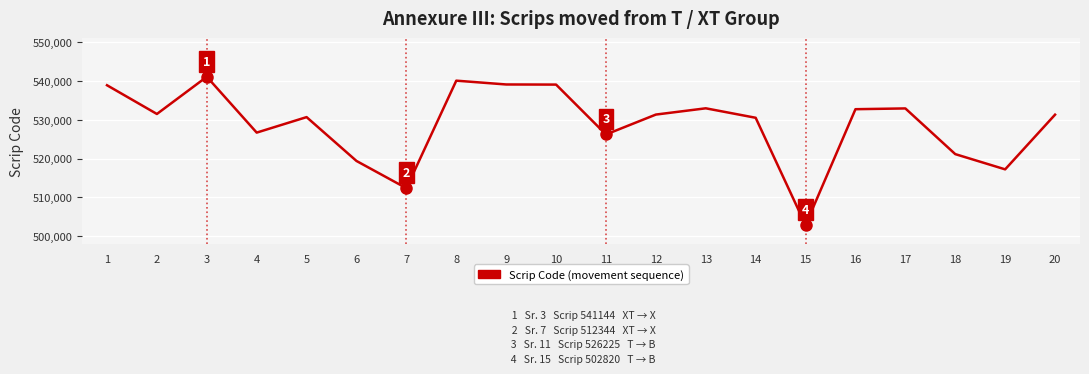

The value at 16 is 532760. True or false?

True